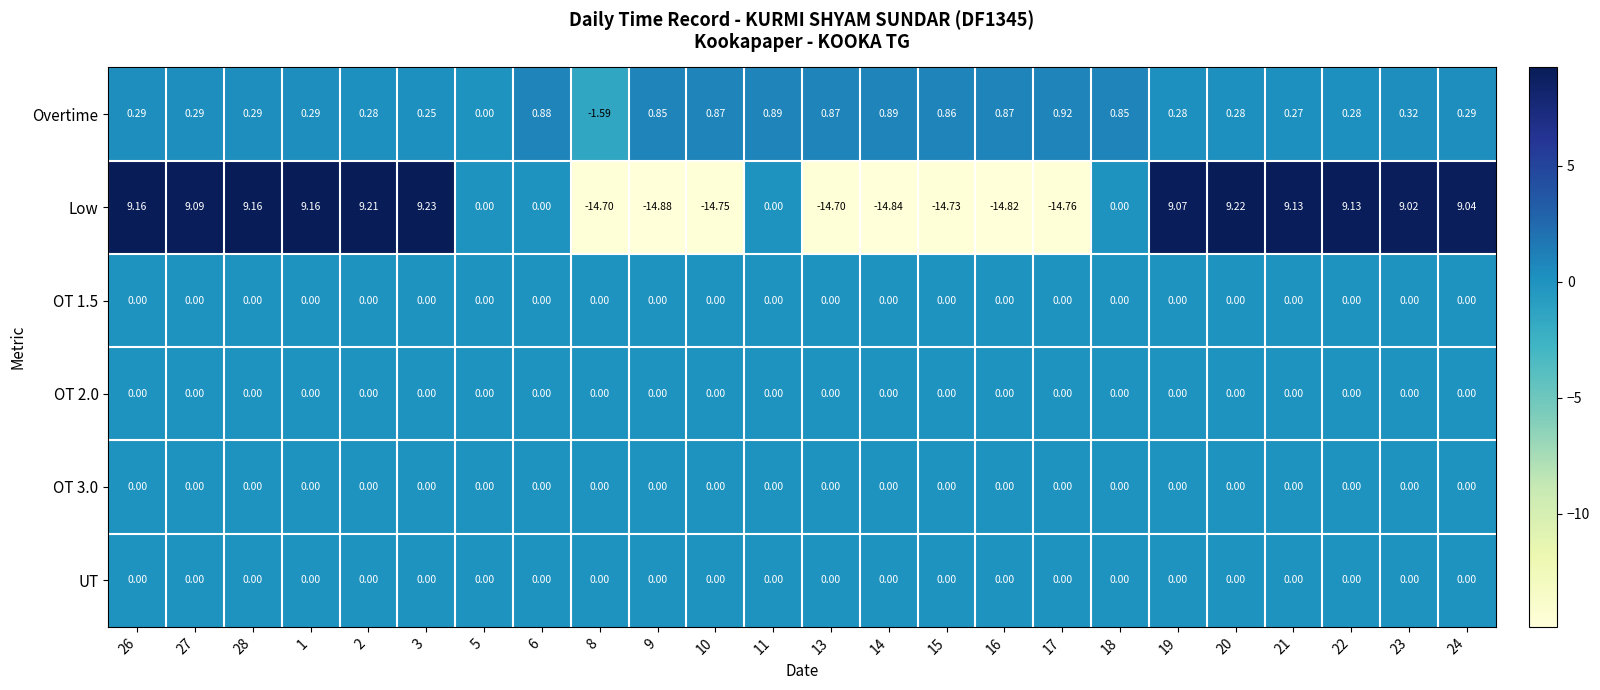

Which series has the largest total across all categories?

Overtime